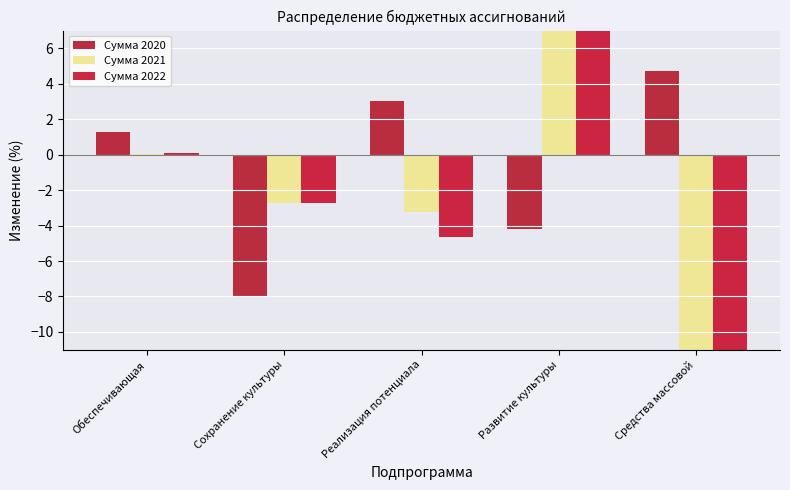

What is the label of the 3rd bar from the left?

Реализация потенциала